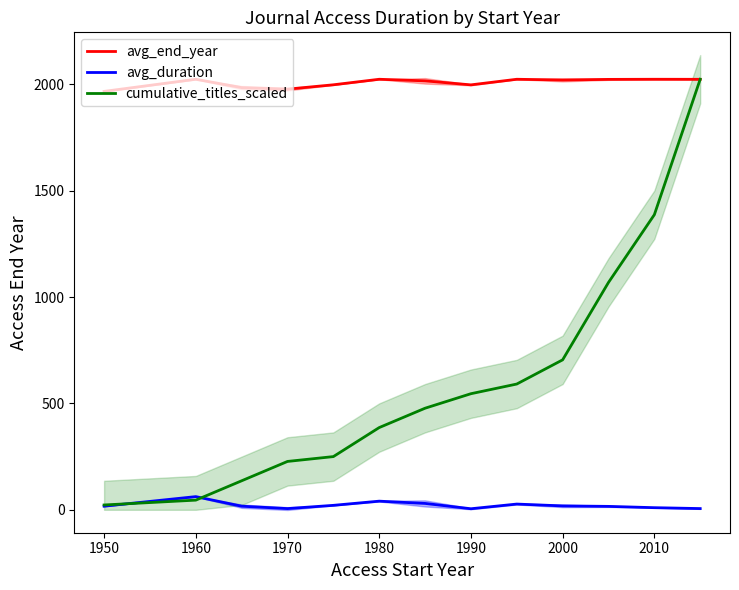

What is the label of the 4th point from the left?

1970